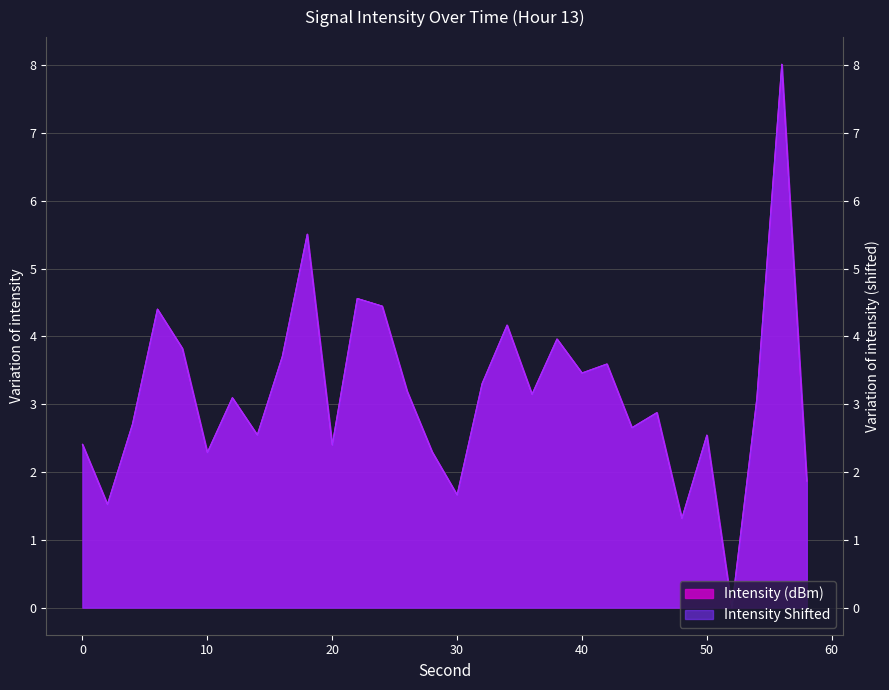

How many interior local peaks (higher than both neighbors) does the data have?

10